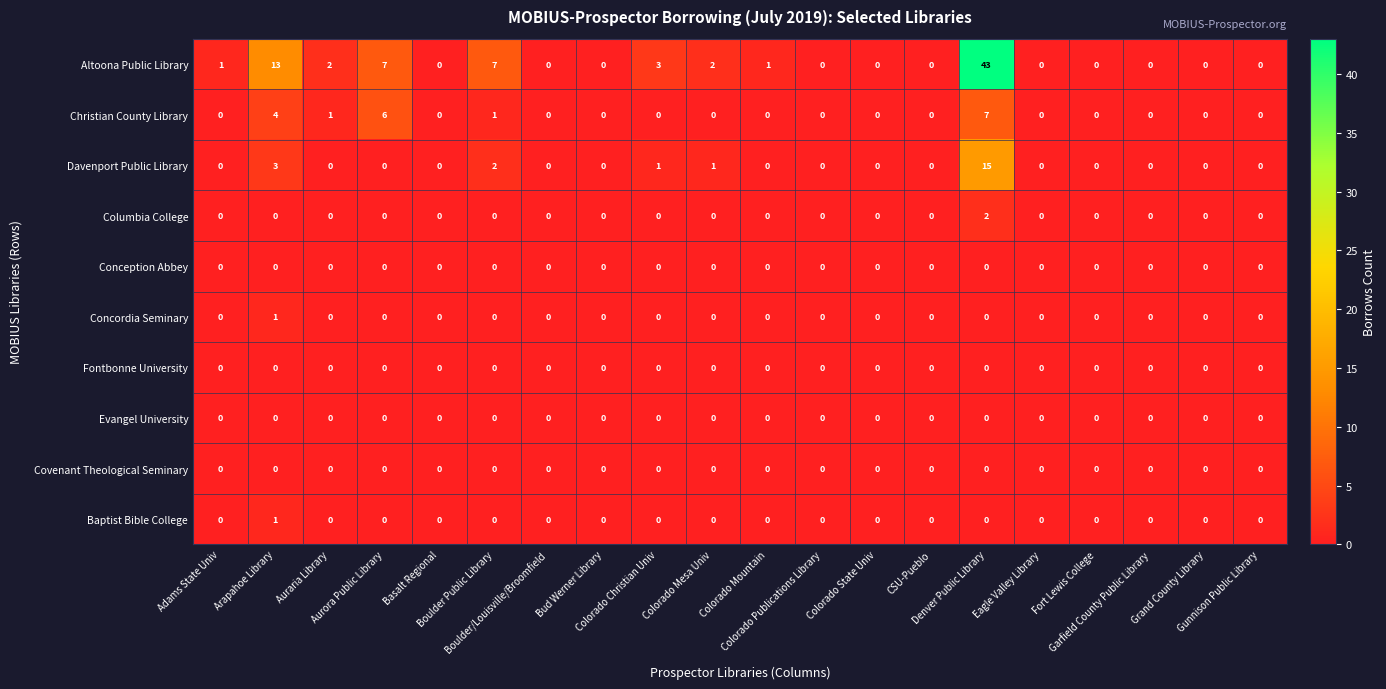

Which series has the largest total across all categories?

Altoona Public Library